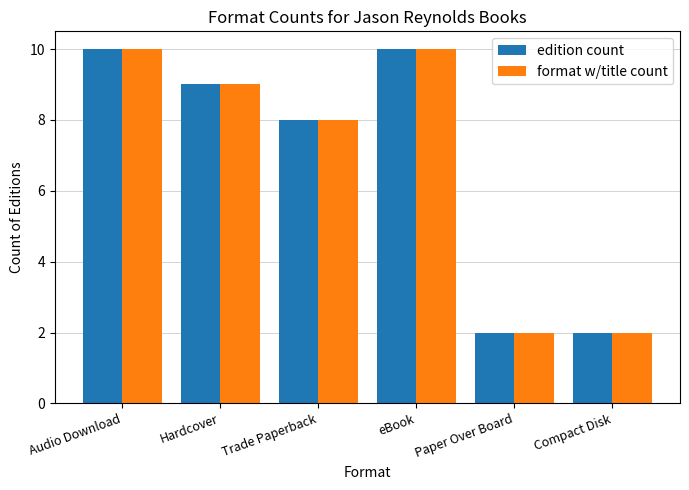

How many groups of bars are there?

6